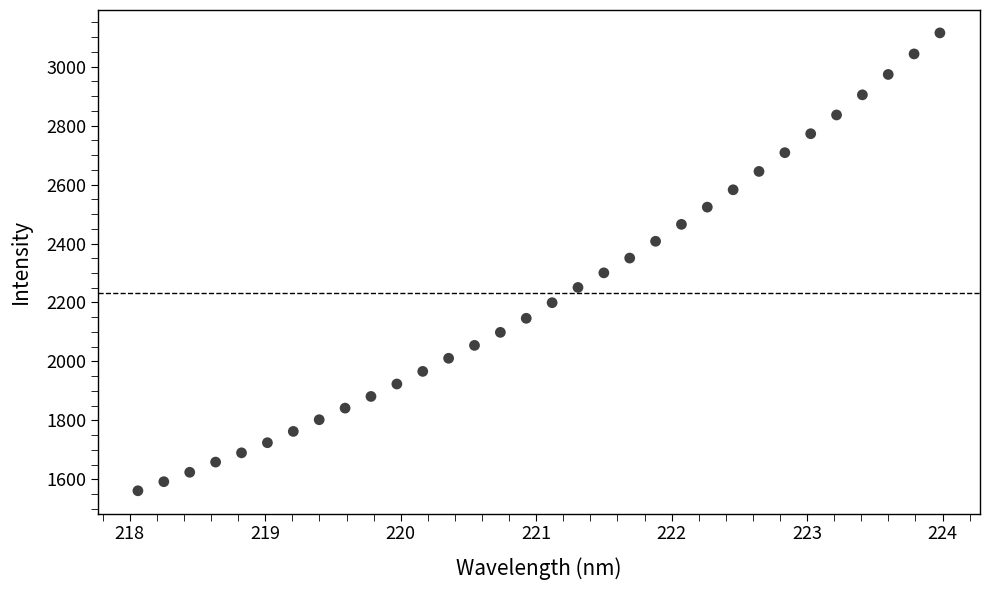

What is the range of Y values (max minus min)?

1552.7